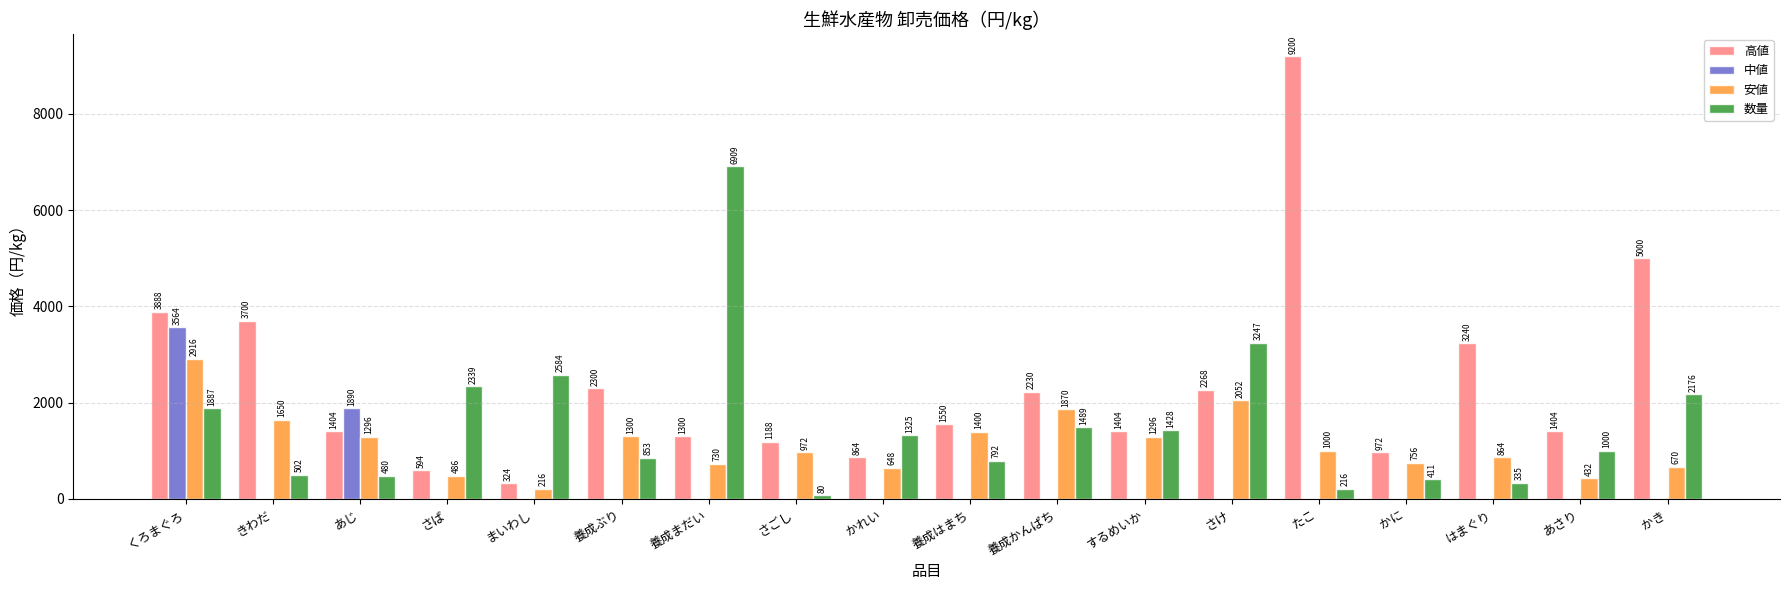

At which category is the sum across all series the highest?

くろまぐろ